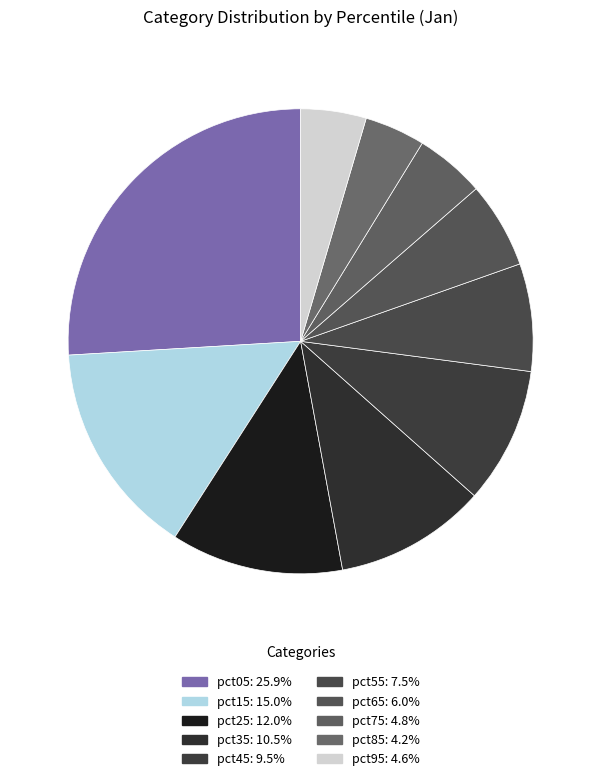

Count the number of slices in the pie.

10